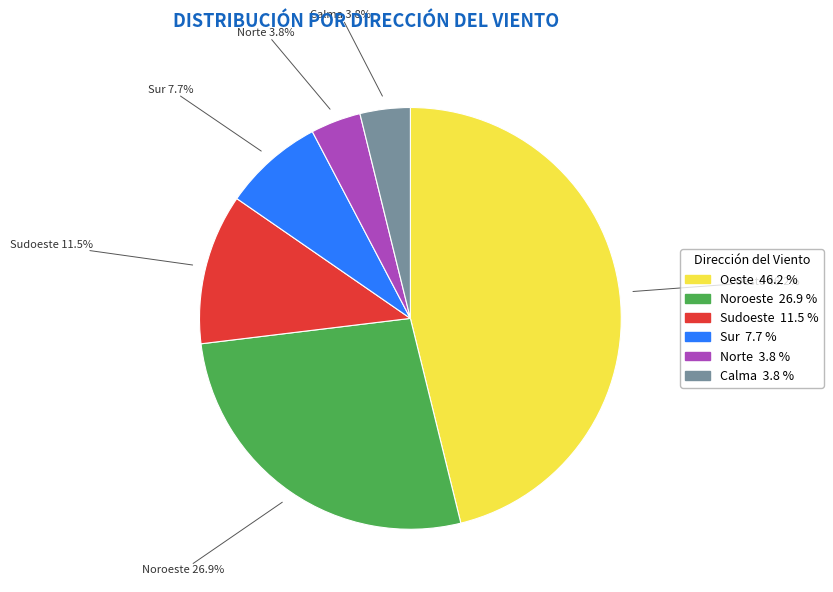

To the nearest percent, what percentage of the pie is Oeste?

46%